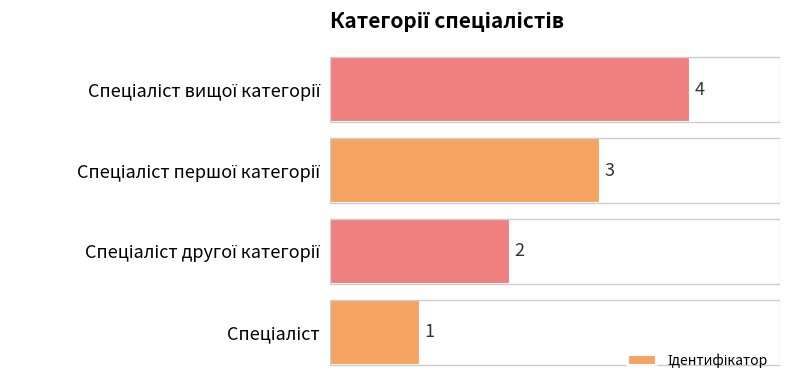

What is the greatest value displayed?

4